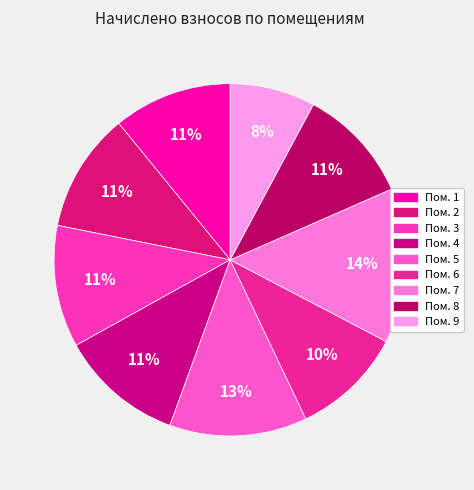

How many slices are in this pie chart?

9